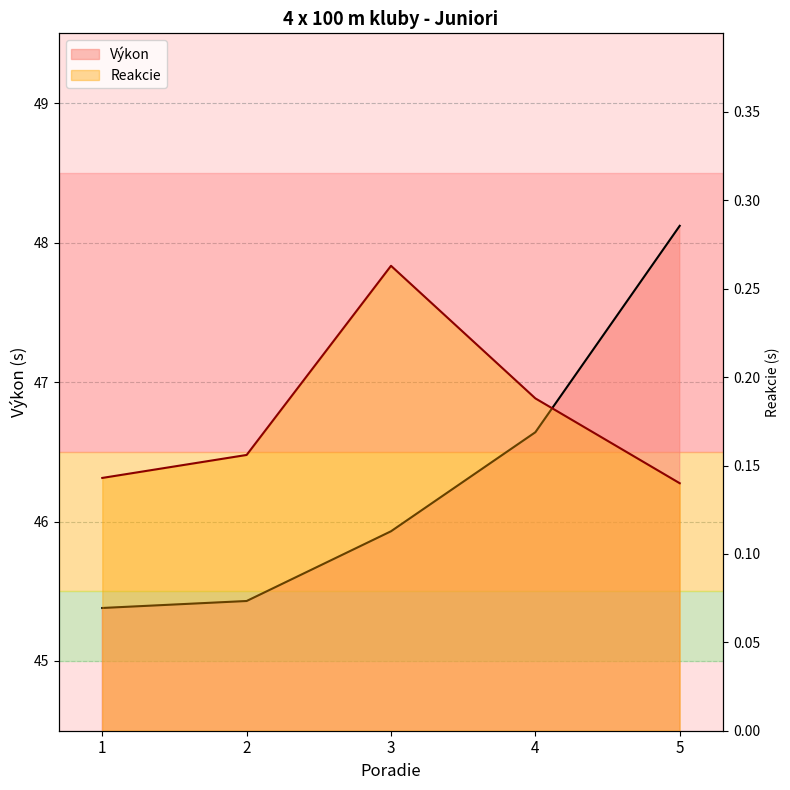

In Reakcie, how many points are higher than both neighbors (excluding endpoints)?

1